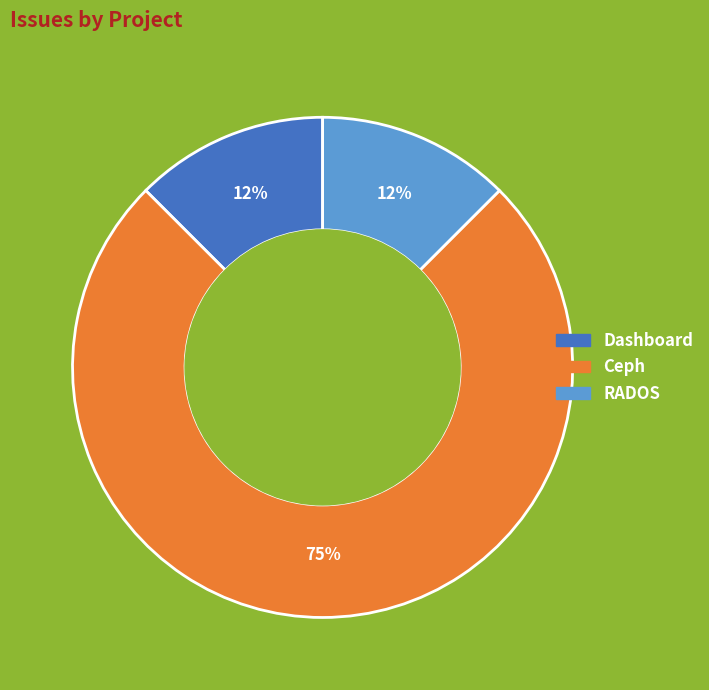

The Dashboard slice represents 12% of the pie. True or false?

True